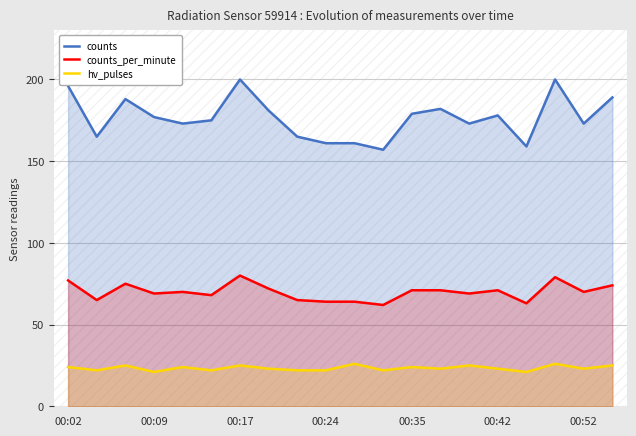

What is the sum of the counts values at 7 and 17?

381